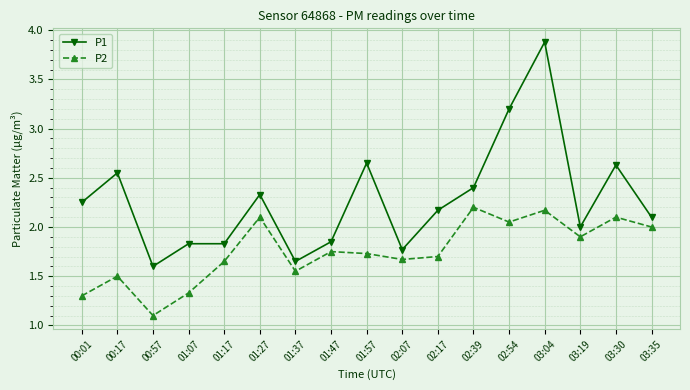

Count the number of categories in the chart.

17